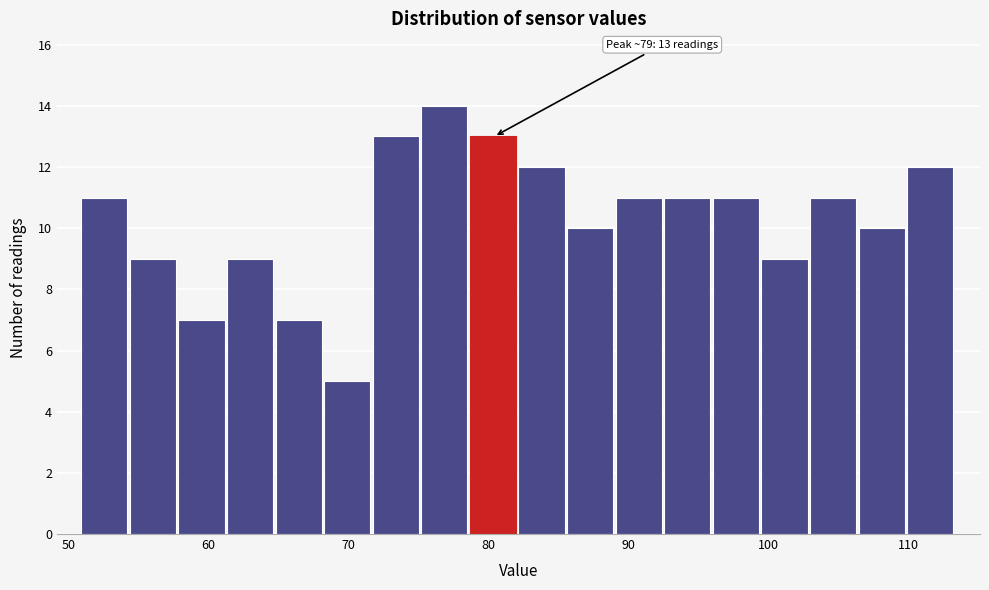

Read against the x-axis, roughly where is the centre of the tallest bar?

77